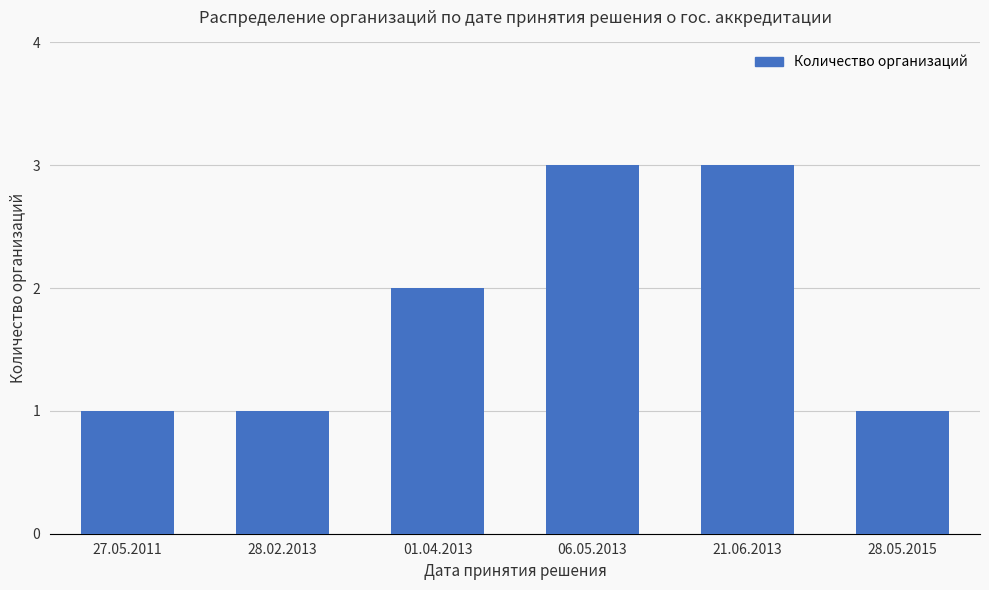

What is the maximum value shown in the chart?

3